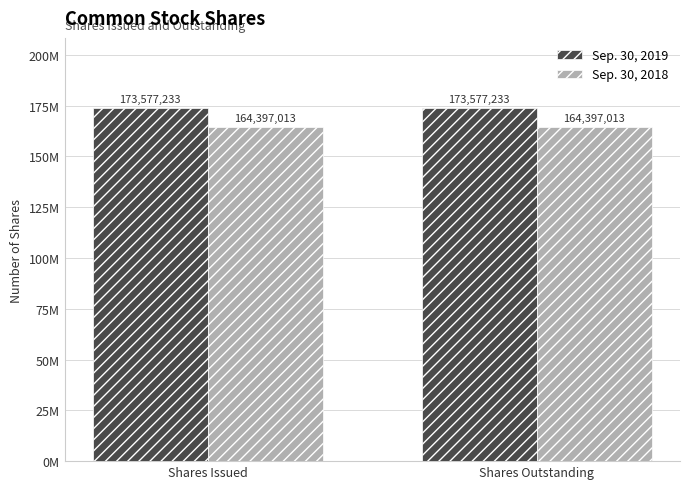

True or false: Sep. 30, 2018 has a value of 164397013 at Shares Issued.

True